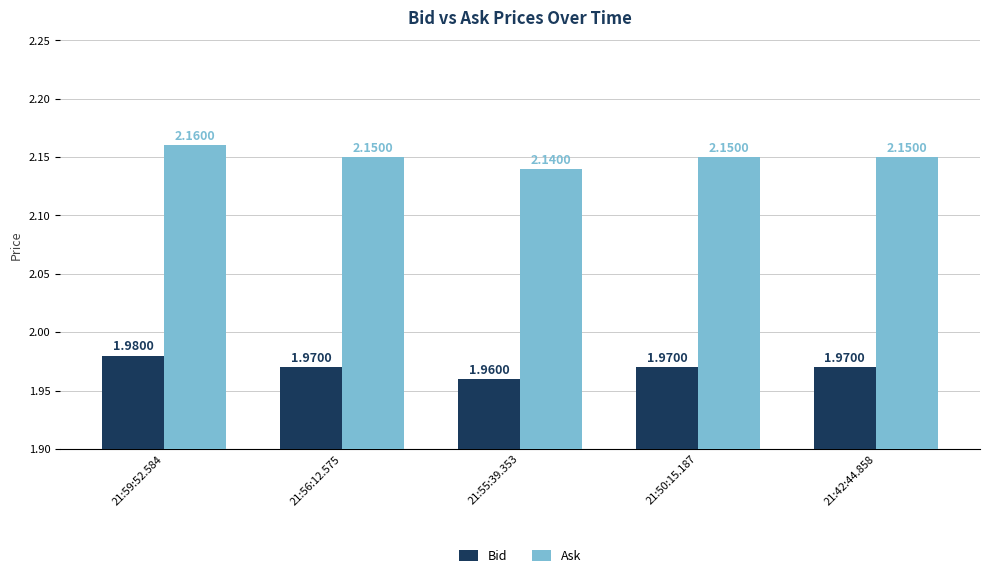

What is the label of the 1st bar from the left?

21:59:52.584